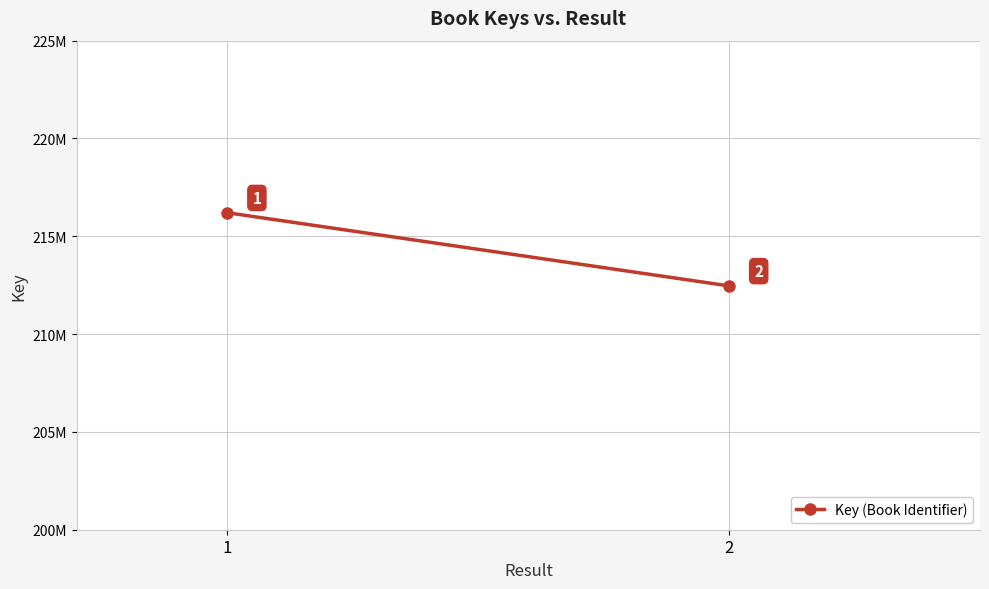

What is the sum of the values at 1 and 2?

428667954